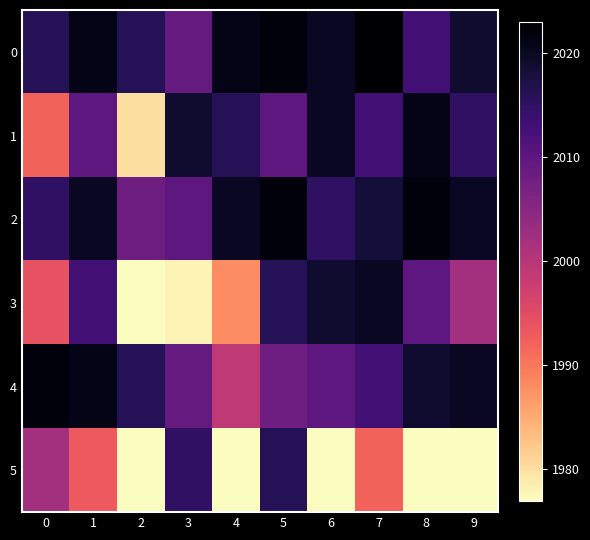

Reading left to right, list all the values displayed in this chart.

0: 0=2016	1=2021	2=2016	3=2009	4=2021	5=2022	6=2020	7=2023	8=2013	9=2019
1: 0=1992	1=2010	2=1980	3=2019	4=2016	5=2010	6=2020	7=2013	8=2021	9=2015
2: 0=2015	1=2020	2=2008	3=2010	4=2020	5=2022	6=2015	7=2018	8=2022	9=2020
3: 0=1994	1=2013	2=1977	3=1978	4=1988	5=2016	6=2019	7=2020	8=2010	9=2002
4: 0=2022	1=2021	2=2016	3=2009	4=1999	5=2008	6=2010	7=2013	8=2019	9=2020
5: 0=2002	1=1993	2=1977	3=2015	4=1977	5=2016	6=1977	7=1992	8=1977	9=1977